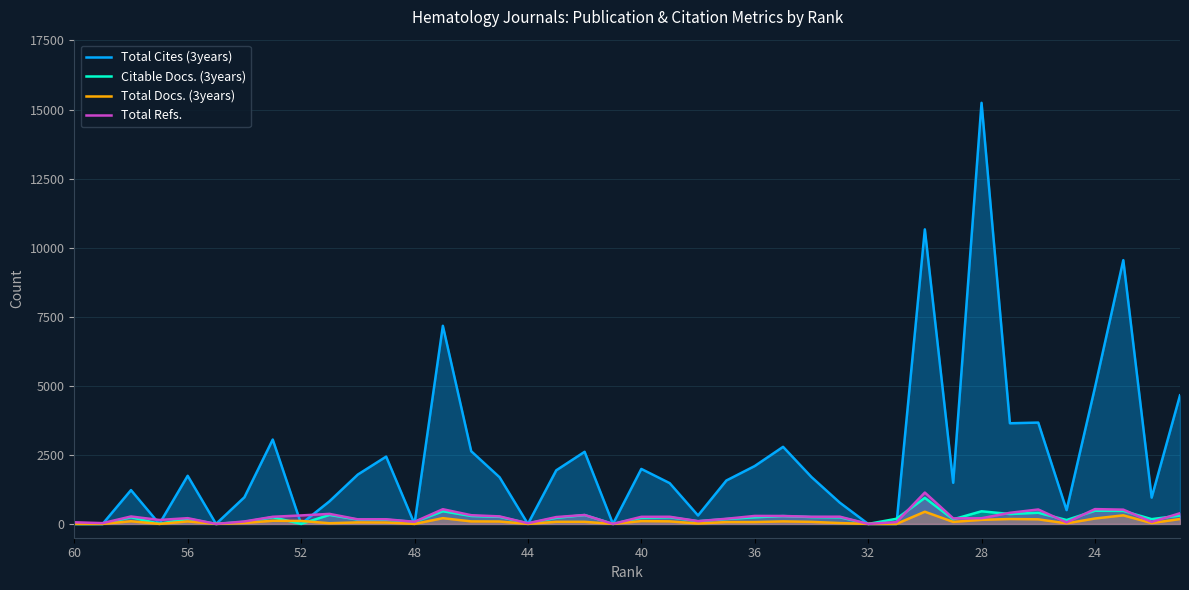

What is the greatest value displayed?

15242